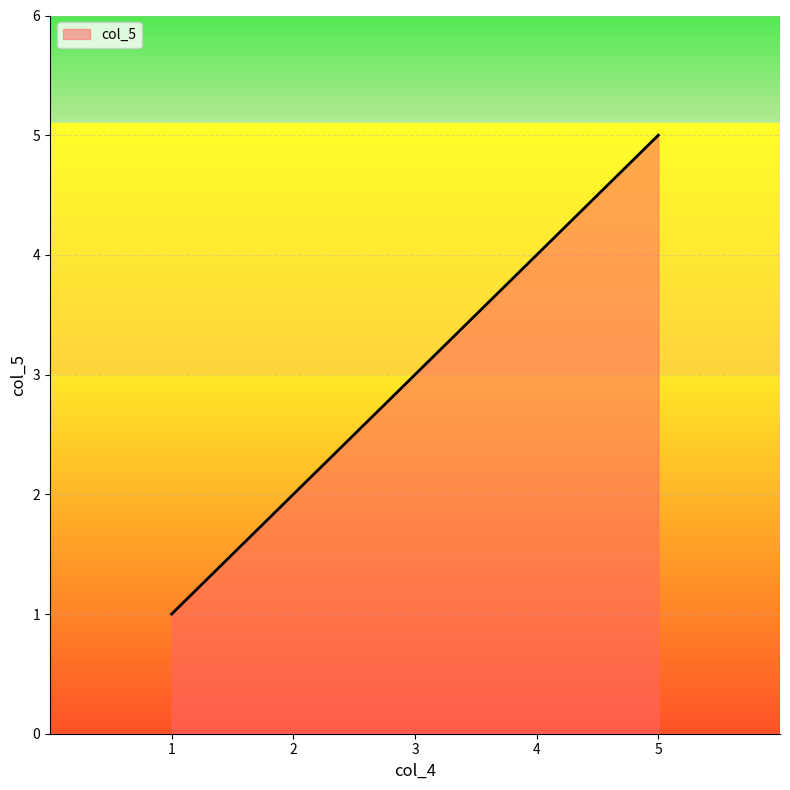

What is the average value?

3